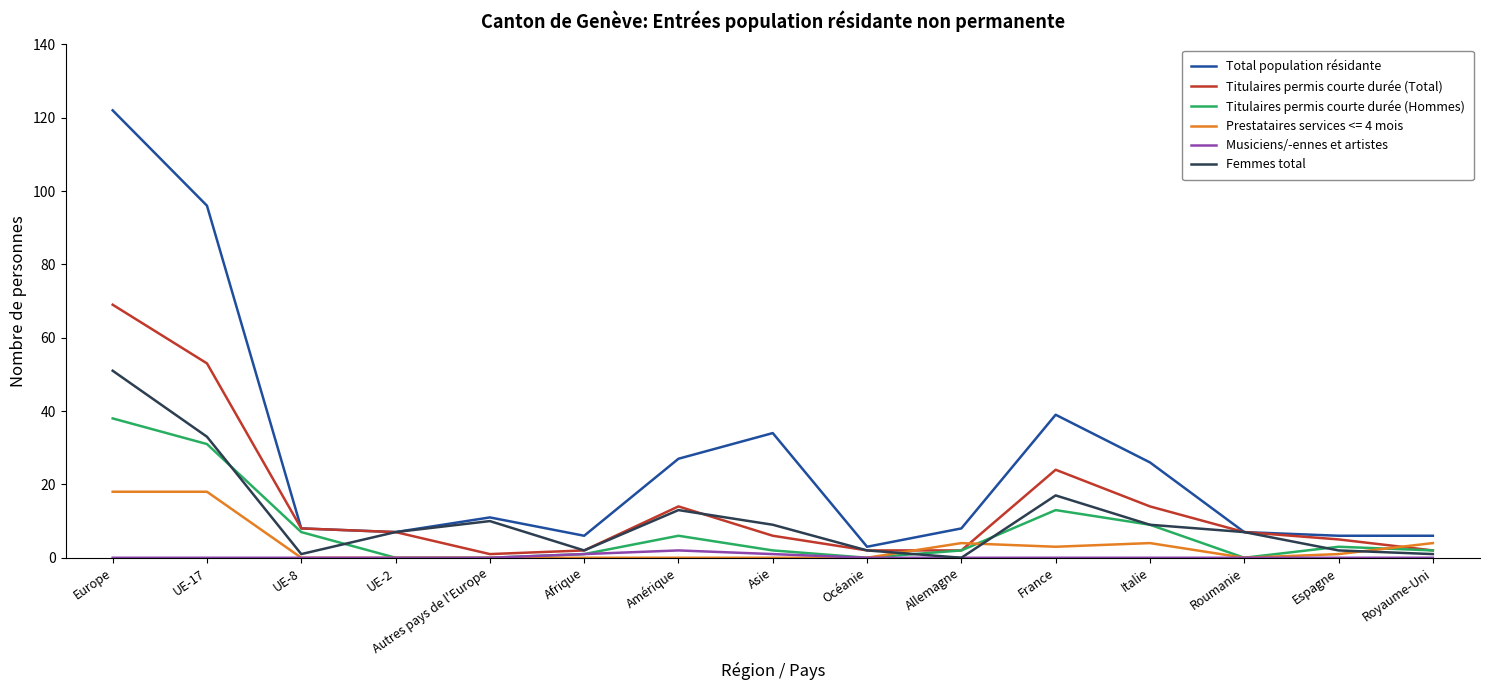

At which category is the sum across all series the highest?

Europe